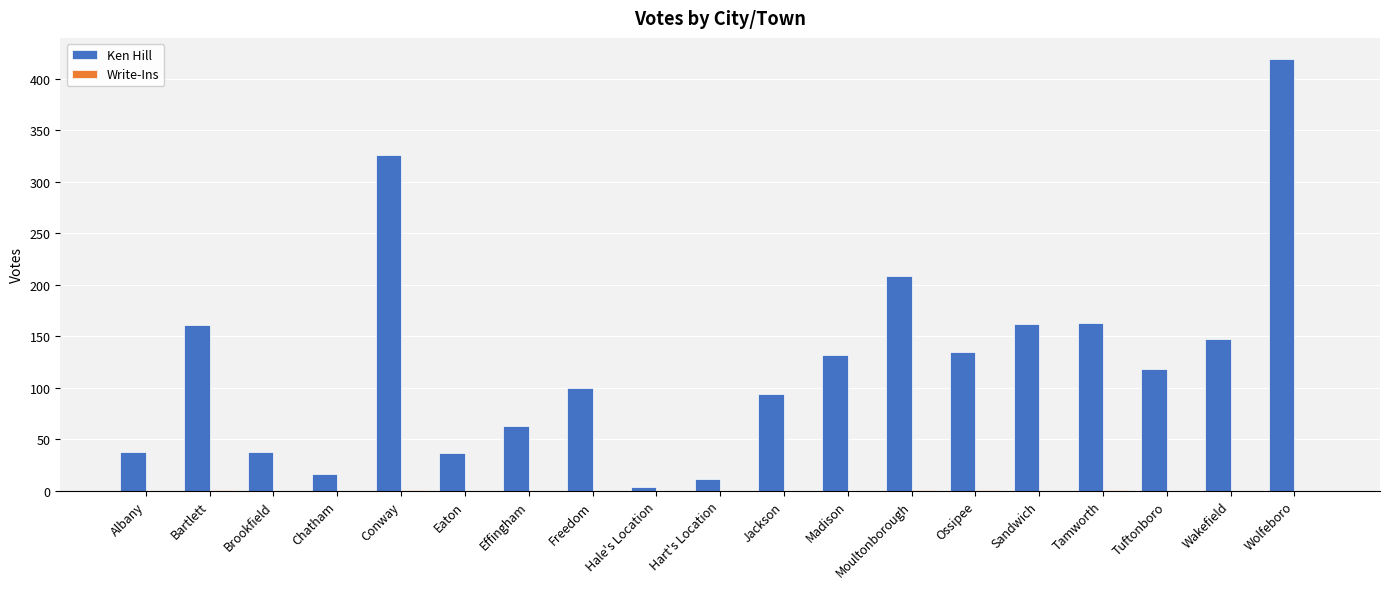

What is the sum of all Ken Hill values?

2373